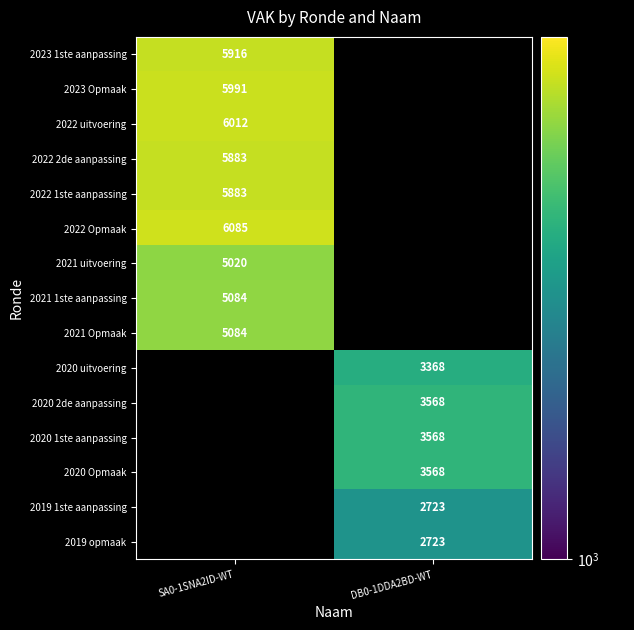

The 2020 1ste aanpassing series shows 3568 at DB0-1DDA2BD-WT. True or false?

True